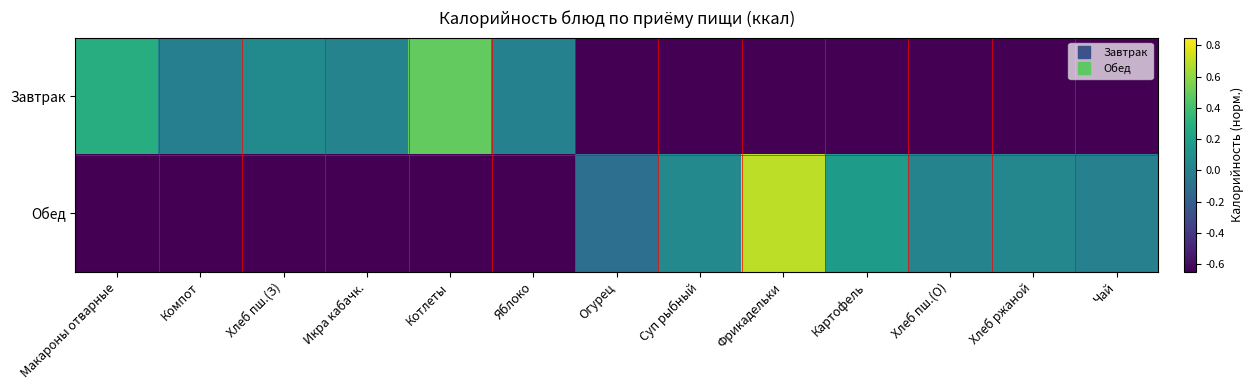

Which has a higher value, Суп рыбный or Фрикадельки?

Суп рыбный